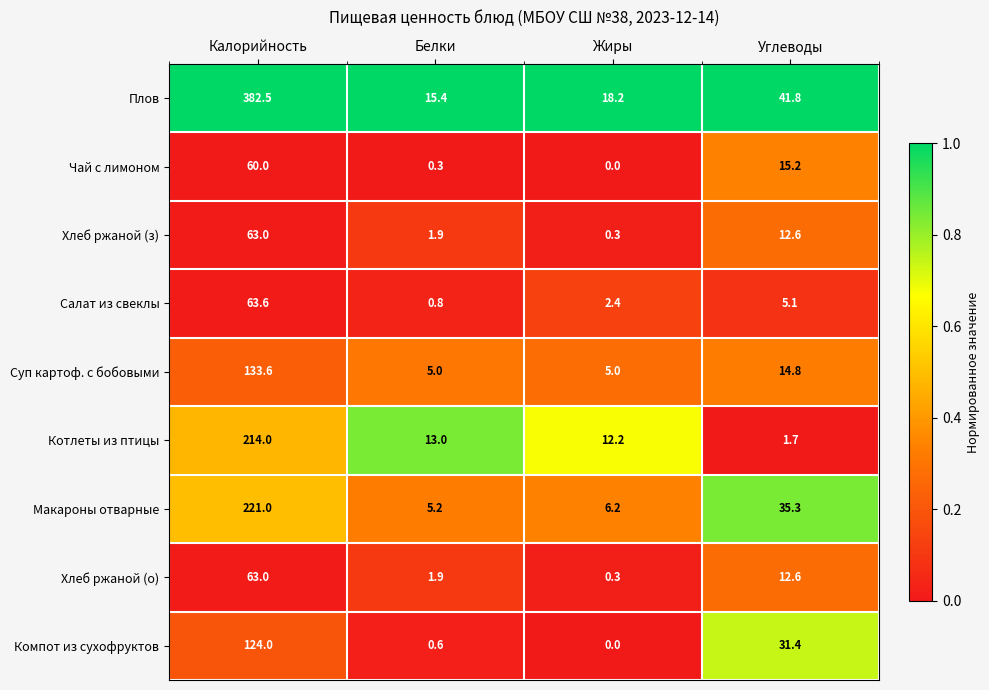

How many categories are shown in the chart?

4